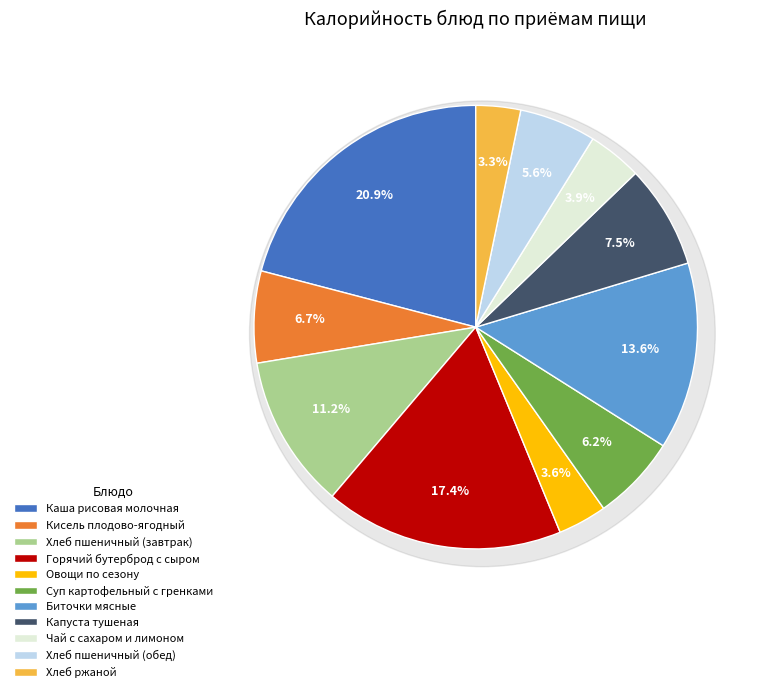

True or false: Хлеб пшеничный (обед) accounts for 6% of the total.

True